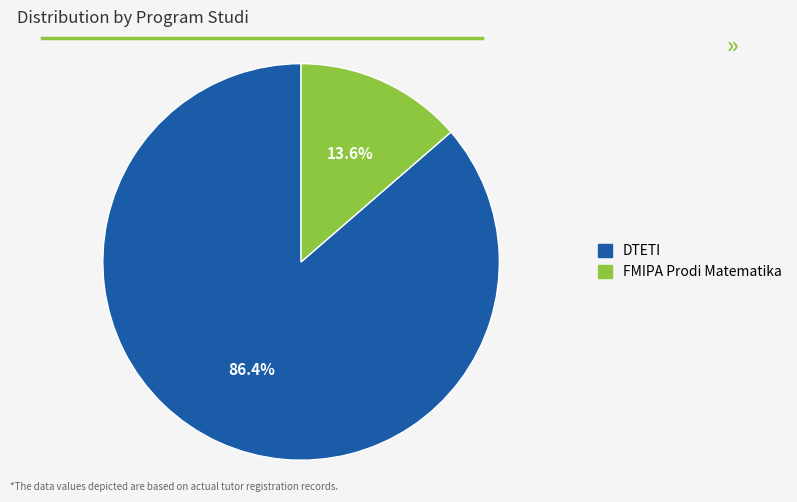

To the nearest percent, what is the difference between the FMIPA Prodi Matematika and DTETI slice percentages?

73%